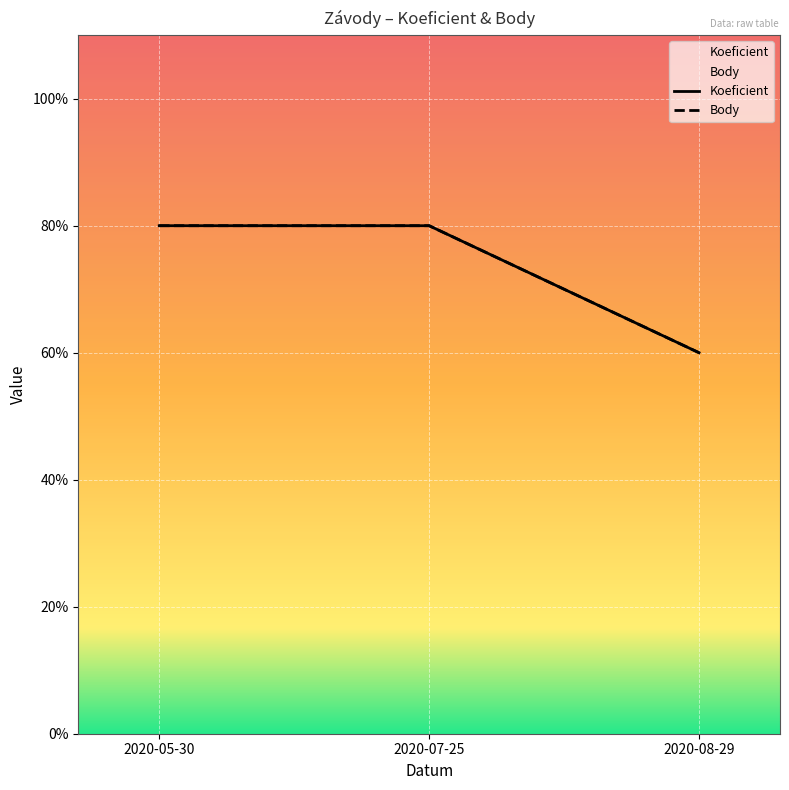

What is the label of the 2nd point from the right?

2020-07-25